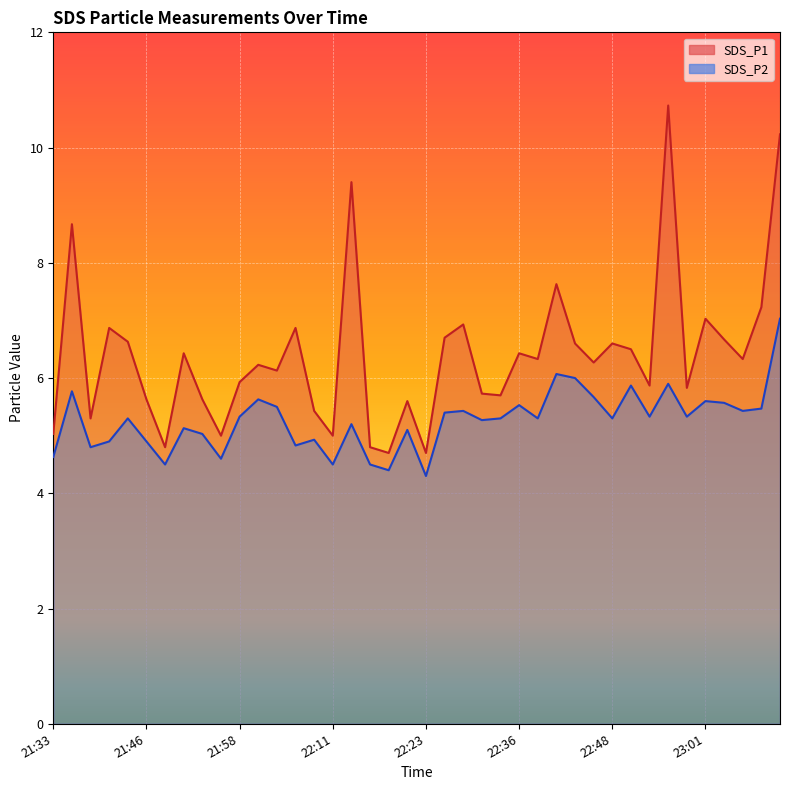

True or false: SDS_P2 and SDS_P1 cross at least once.

False